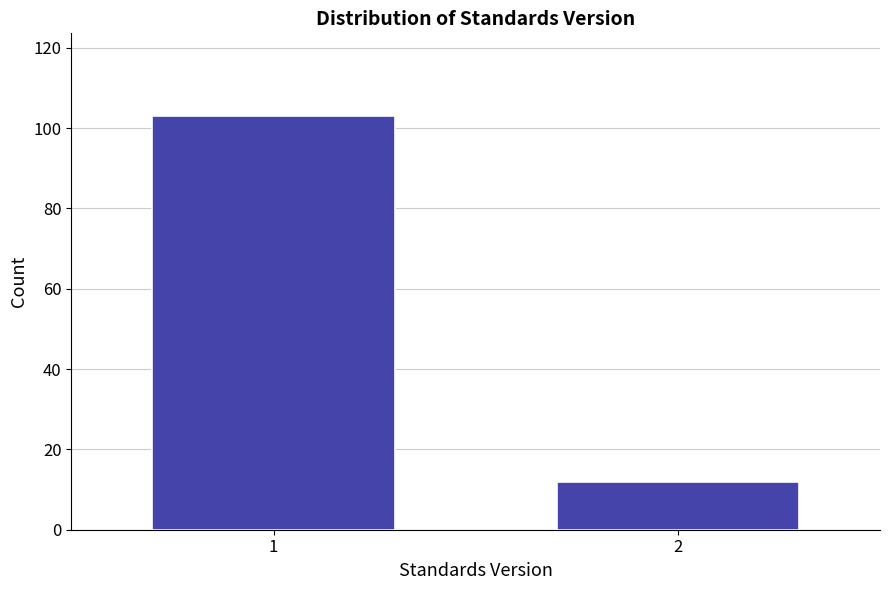

Reading left to right, extract all data points from this chart.

1=103	2=12